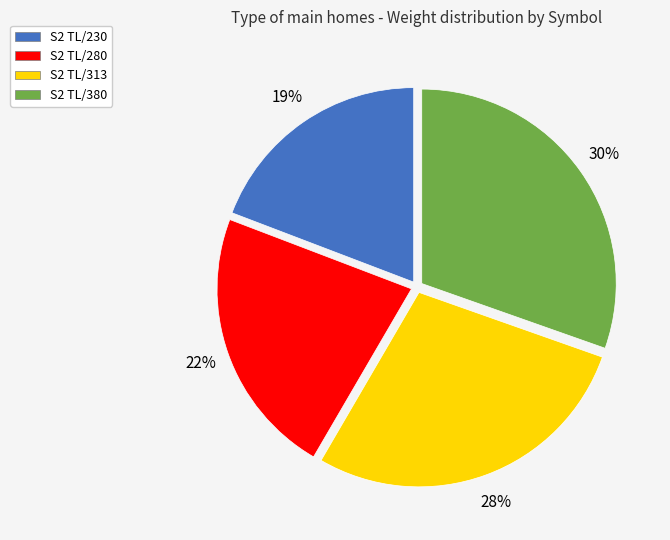

Count the number of slices in the pie.

4